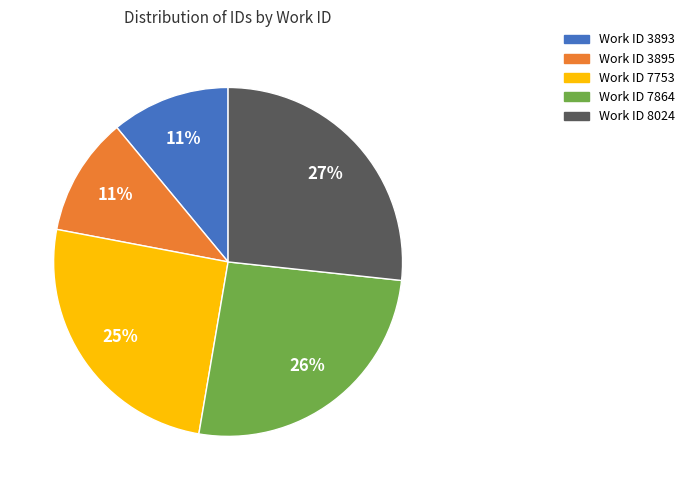

To the nearest percent, what is the difference between the largest and smallest slice percentages?

16%